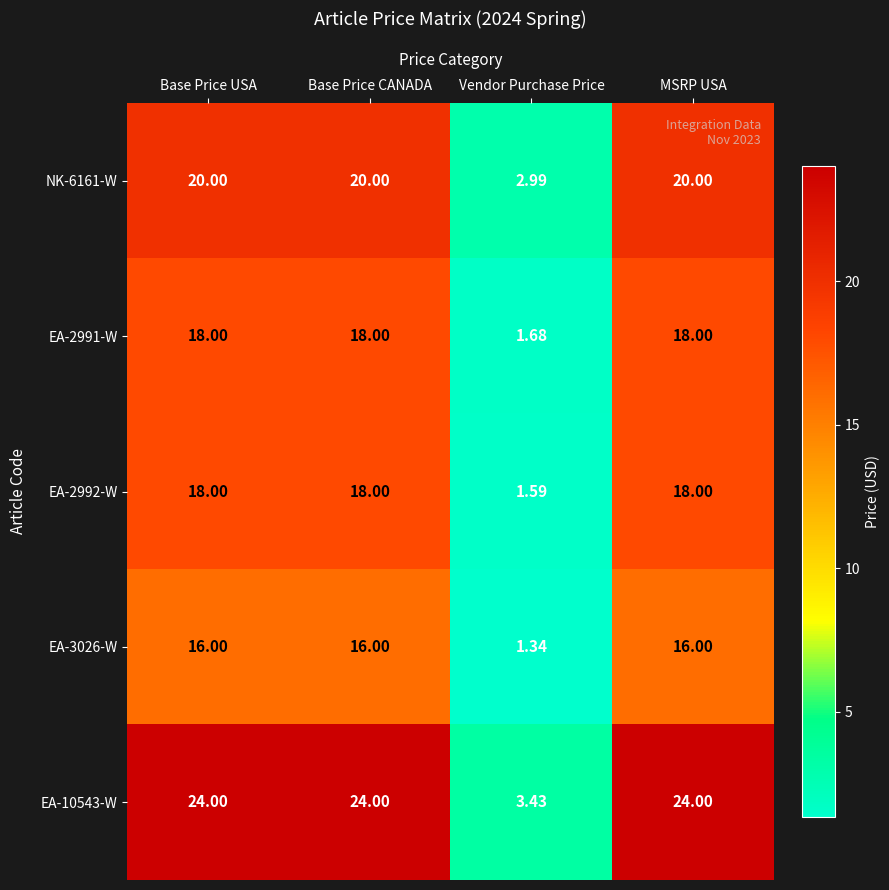

How many series are shown in this chart?

5